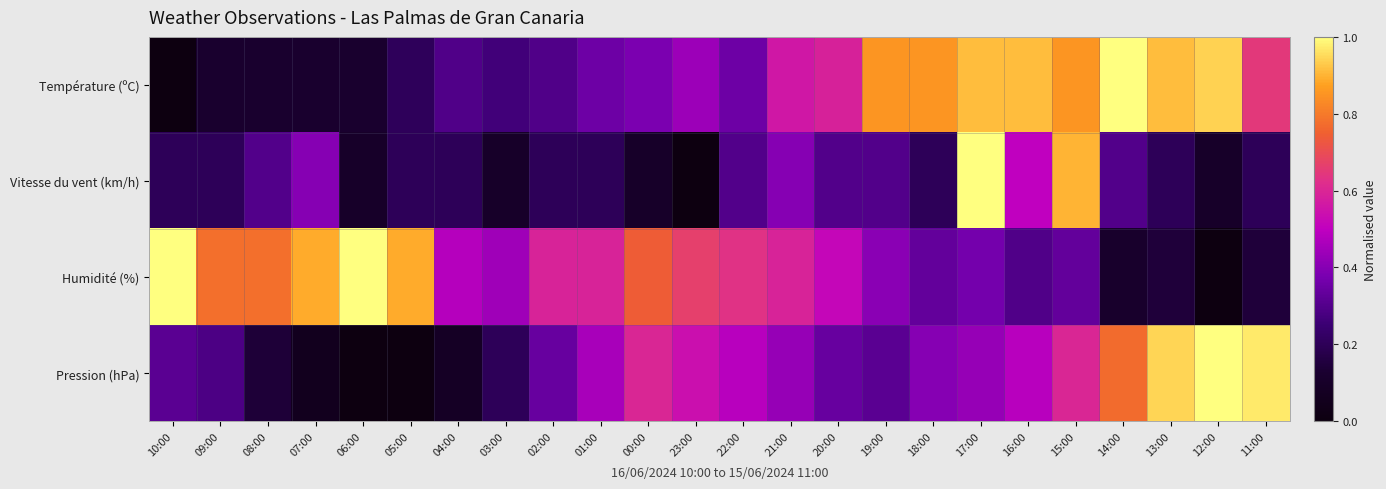

What is the greatest value displayed?

1.0